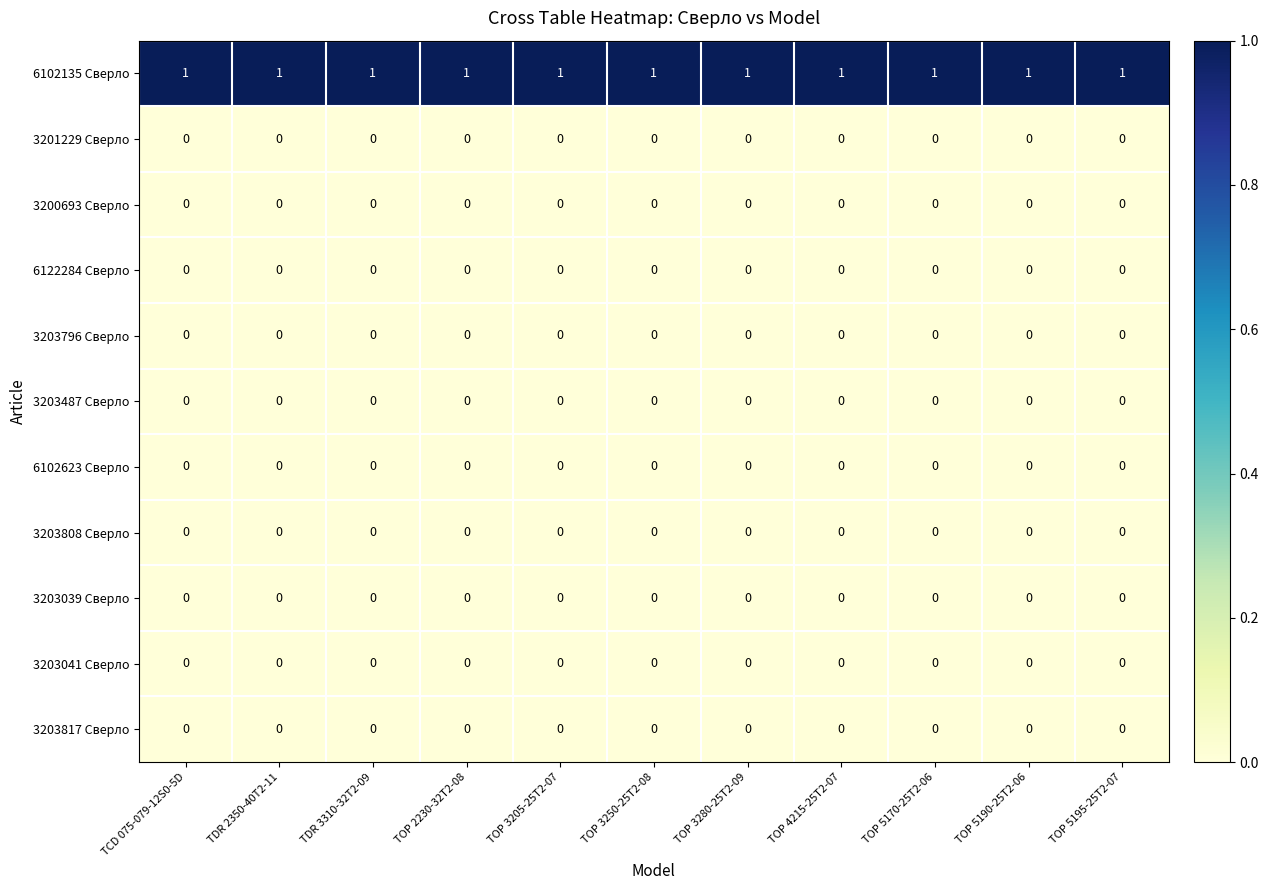

What is the spread (max minus min) of values at TCD 075-079-12S0-5D?

1